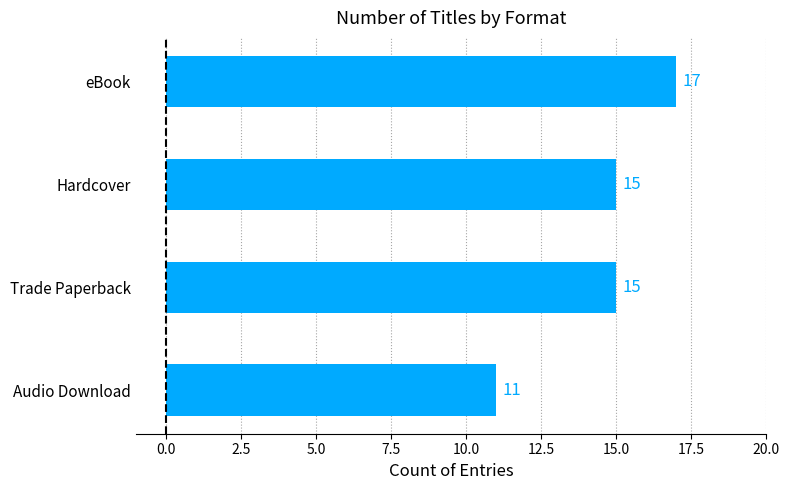

Count the number of data series in this chart.

1